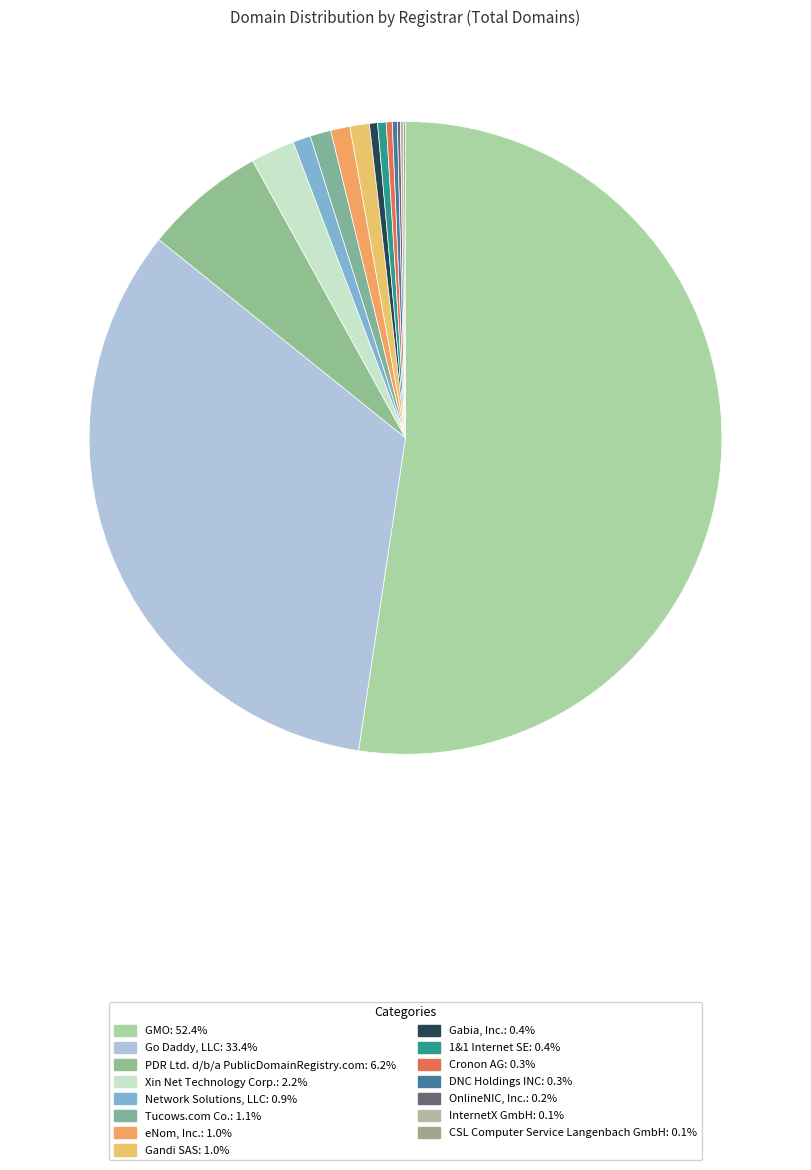

Which category accounts for the majority?

GMO